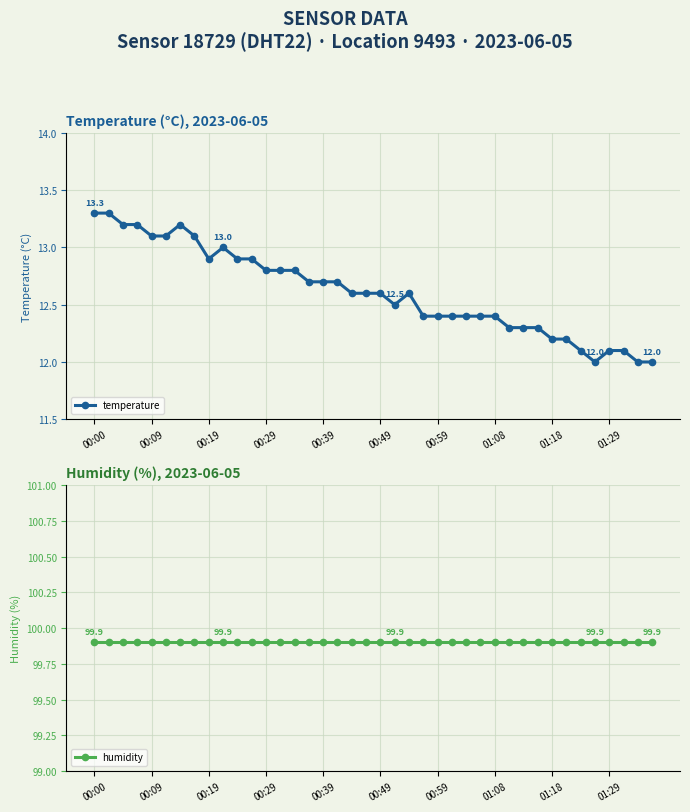

At which label is temperature closest to 12?

35